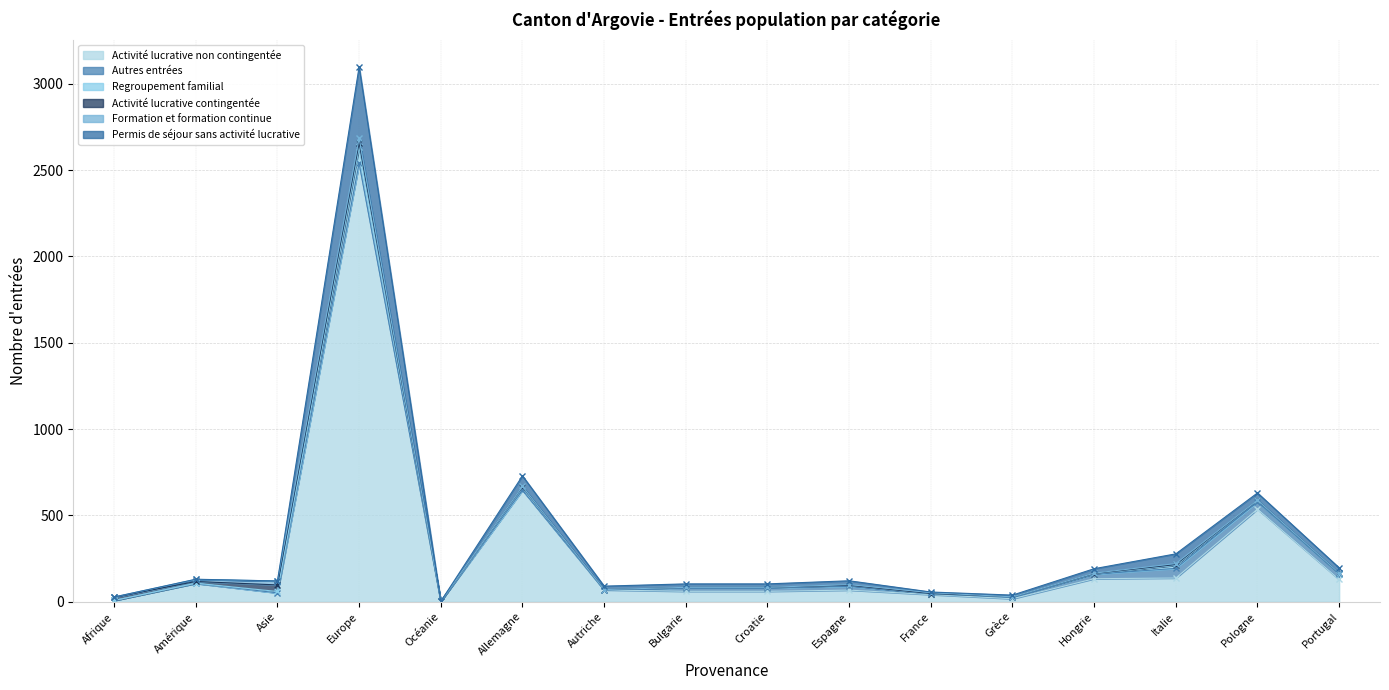

At which category does Activité lucrative non contingentée reach its first local peak?

Amérique